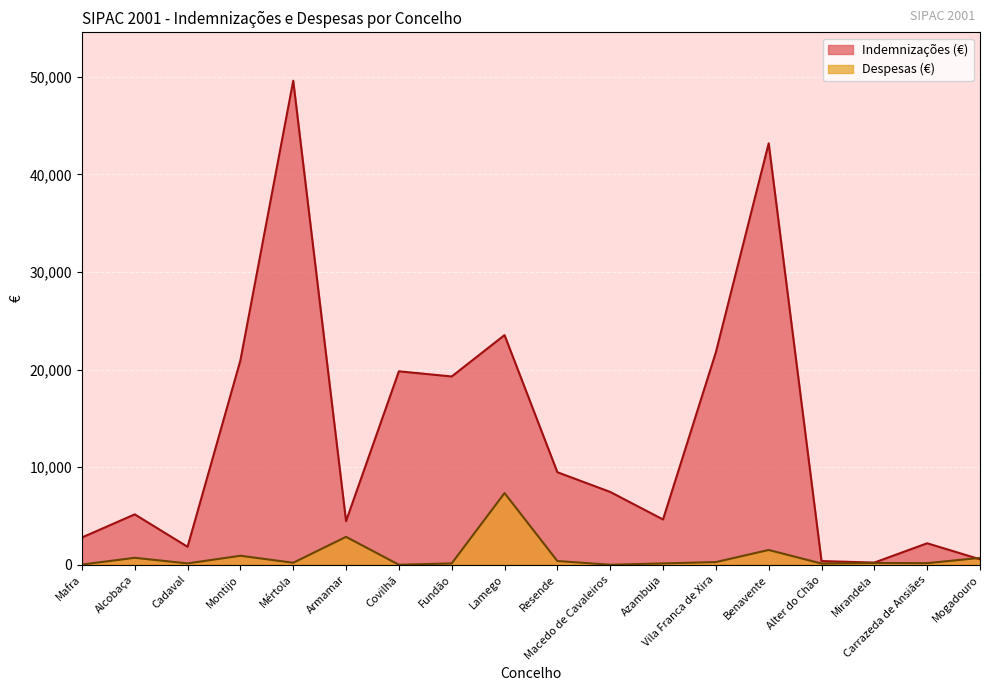

Rank the series at Alter do Chão from highest to lowest value.

Indemnizações (€), Despesas (€)